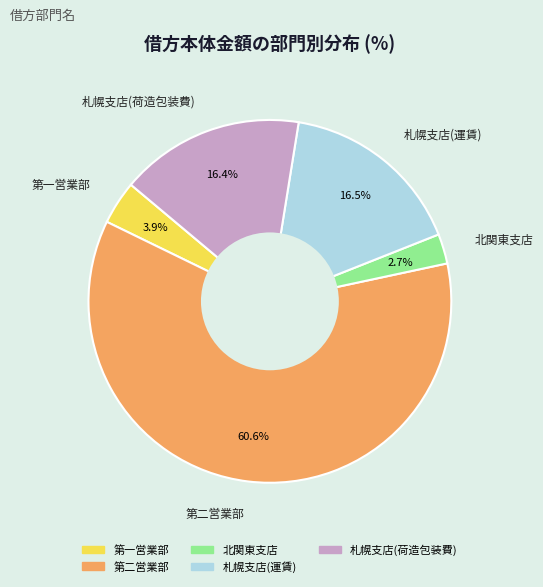

Which slice represents more than half of the pie?

第二営業部